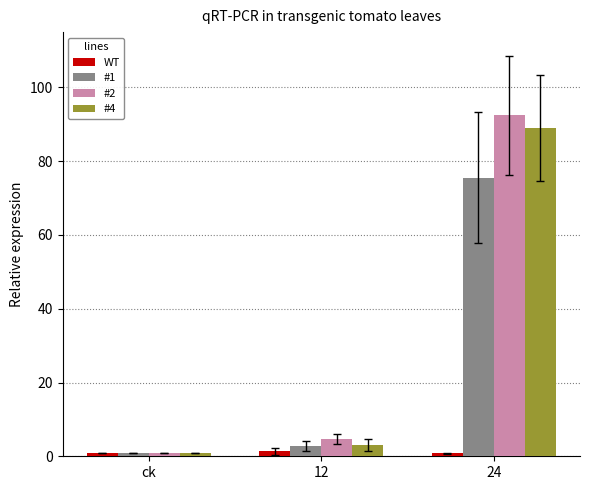

What position from the right is 24?

1